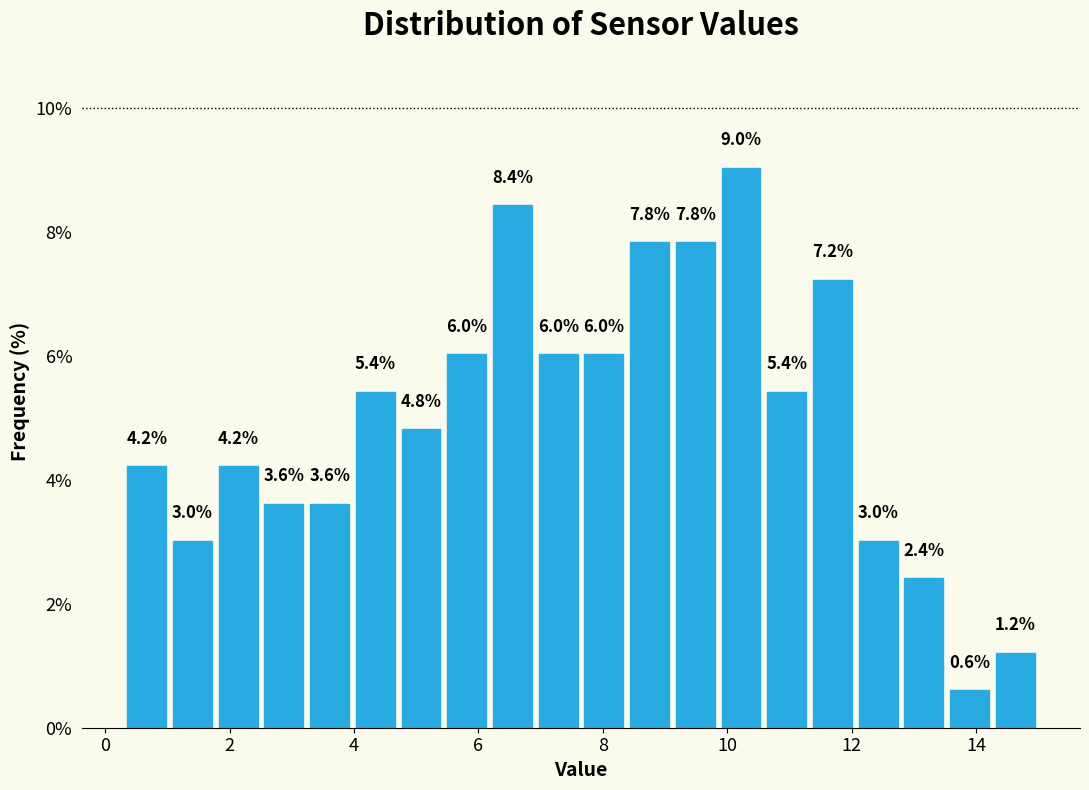

Around what value on the x-axis is the tallest bar? Give the approximate position of its centre, as read against the axis.

10.2